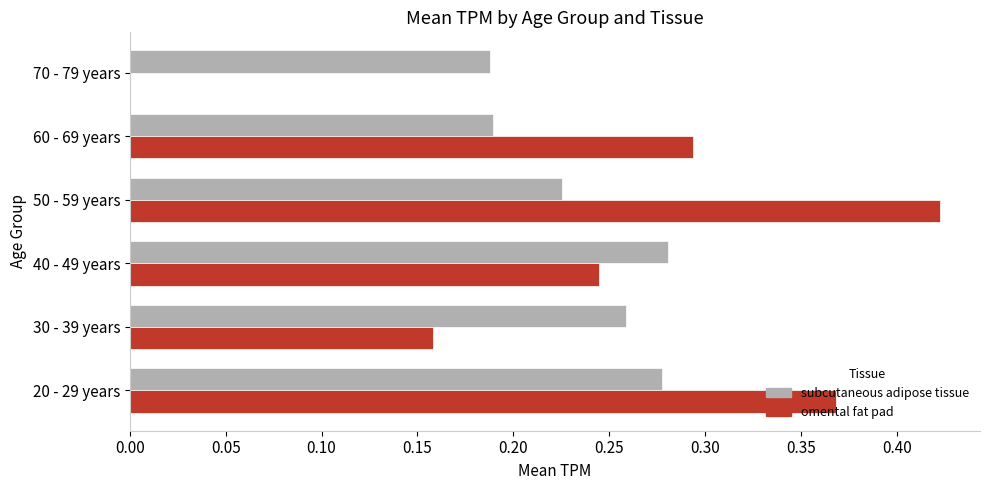

The subcutaneous adipose tissue series shows 0.1 at 40 - 49 years. True or false?

False